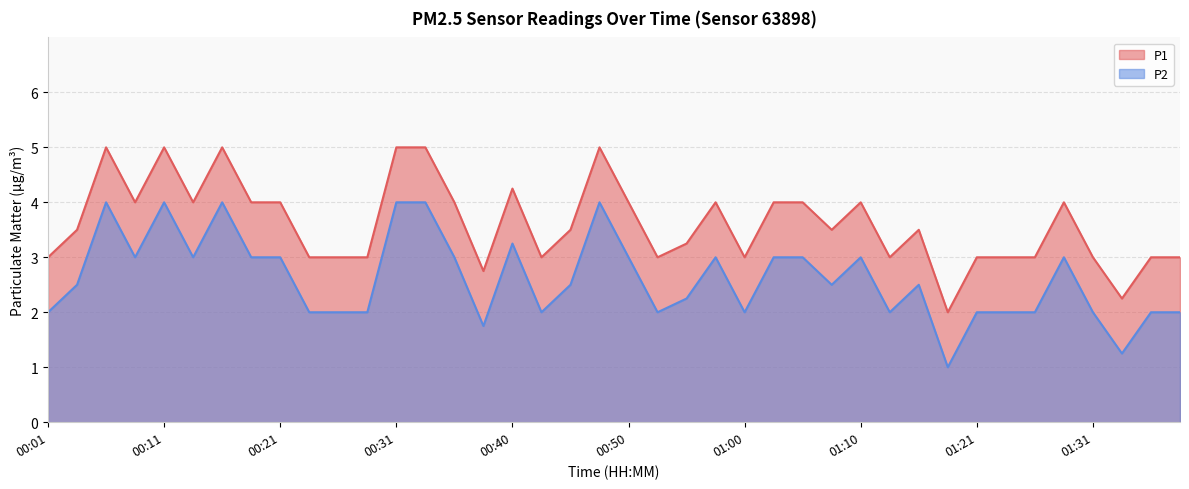

Between 00:13 and 00:16, which series saw the biggest shift?

P1